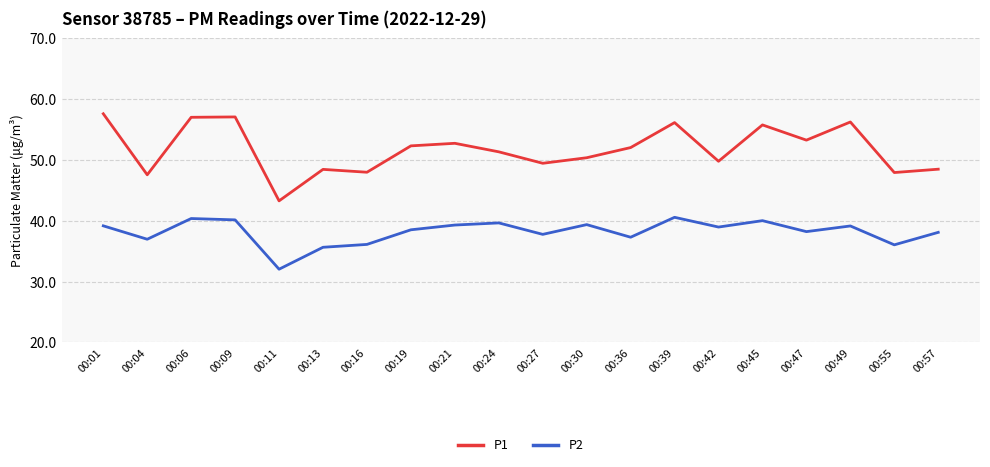

At which label does P1 reach its minimum?

00:11